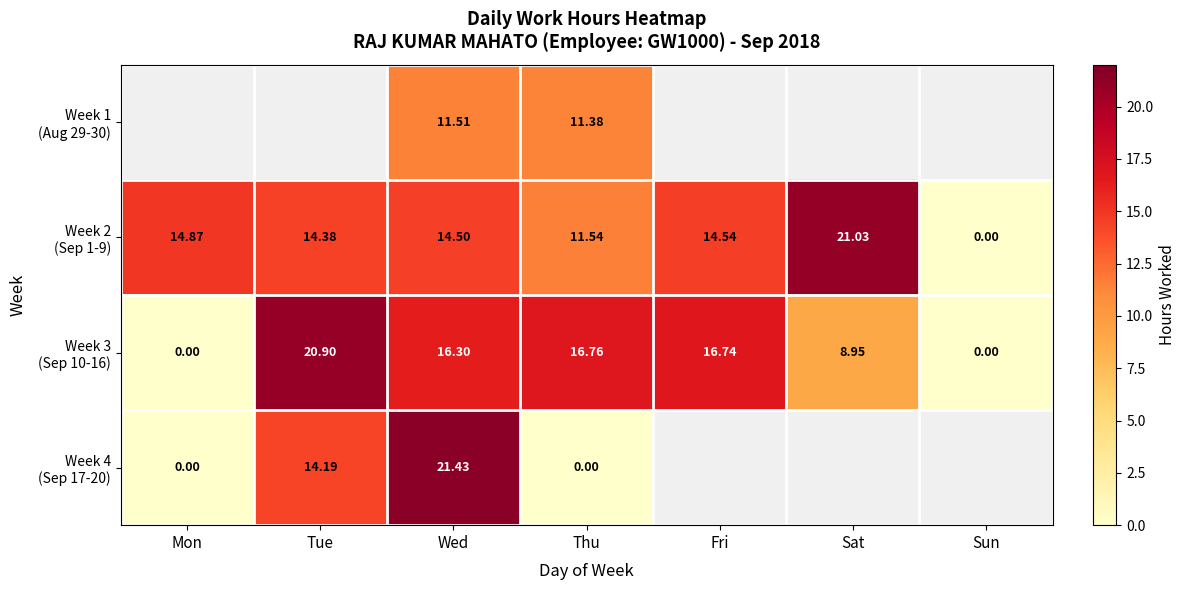

At Mon, list the series in order from smallest to largest.

Week 3 (Sep 10-16), Week 4 (Sep 17-20), Week 1 (Aug 29-30), Week 2 (Sep 1-9)